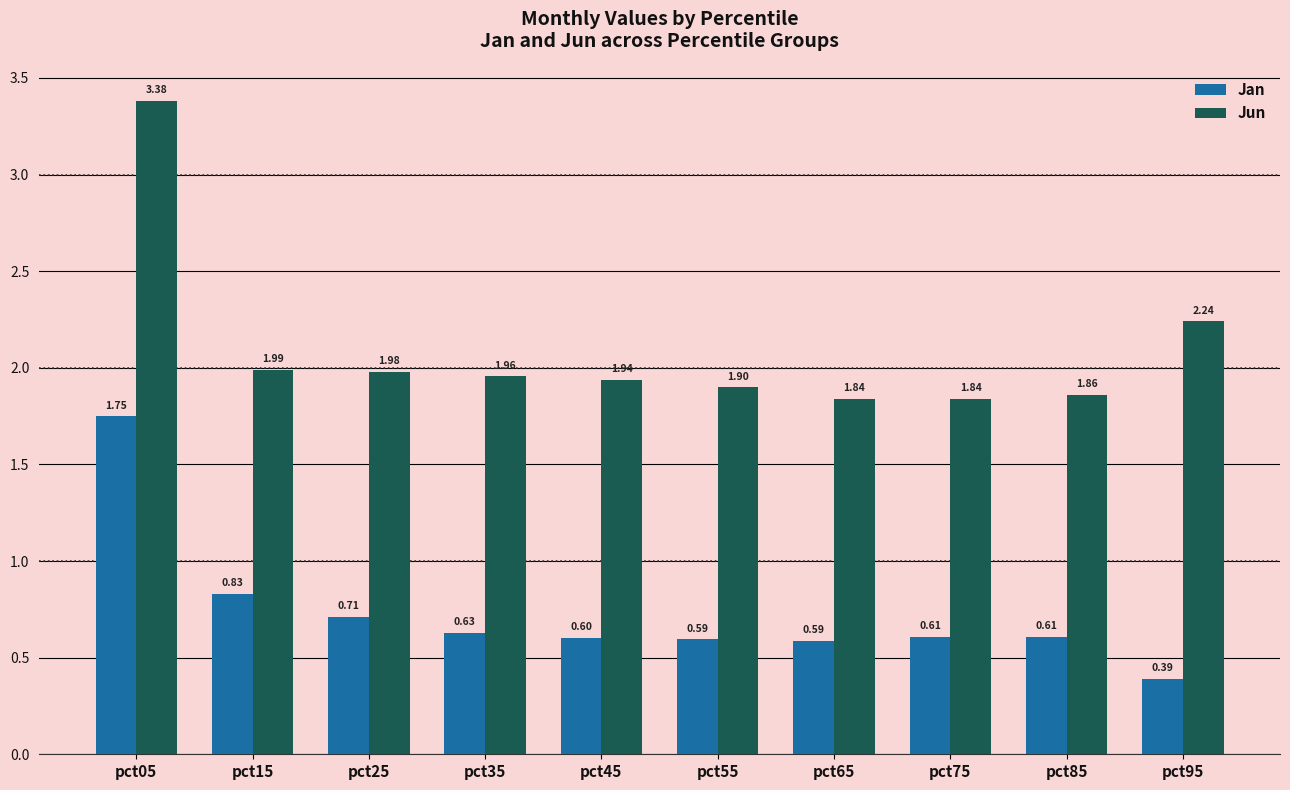

Where is Jan nearest to the value 1?

pct15